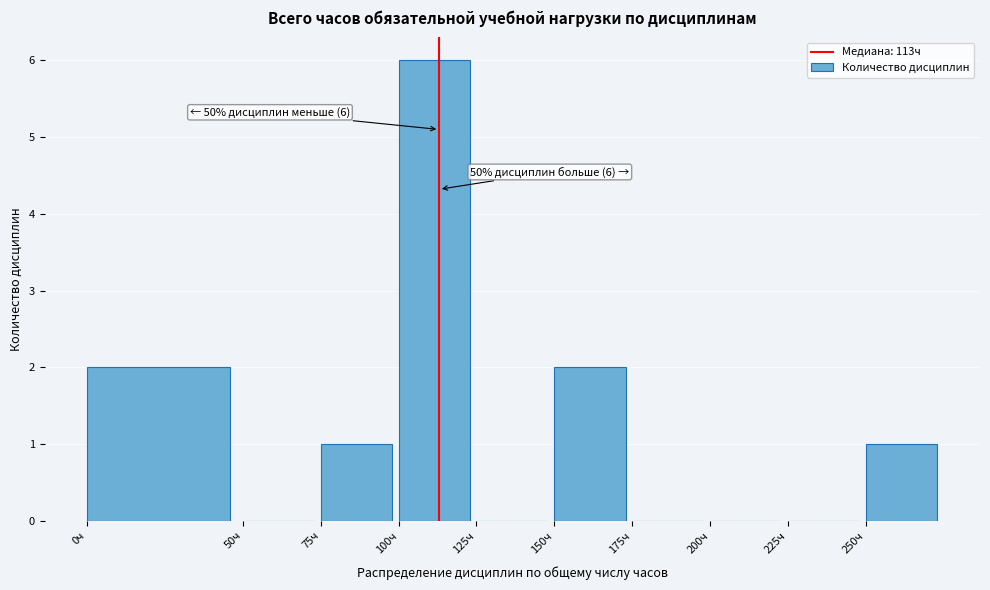

Over which range of the x-axis is the bar tallest?

100 to 125